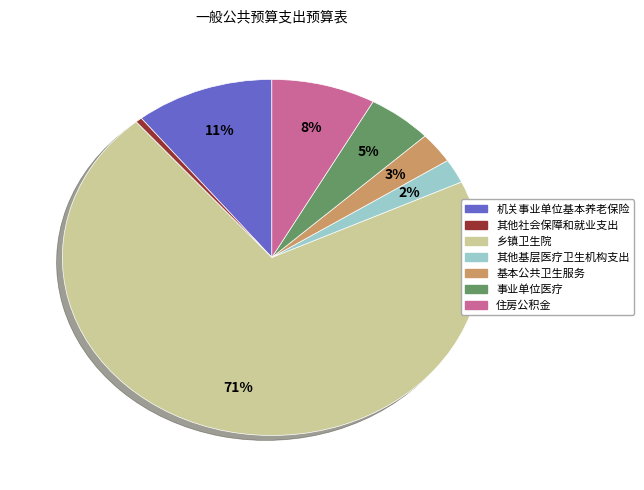

To the nearest percent, what is the average slice percentage?

14%